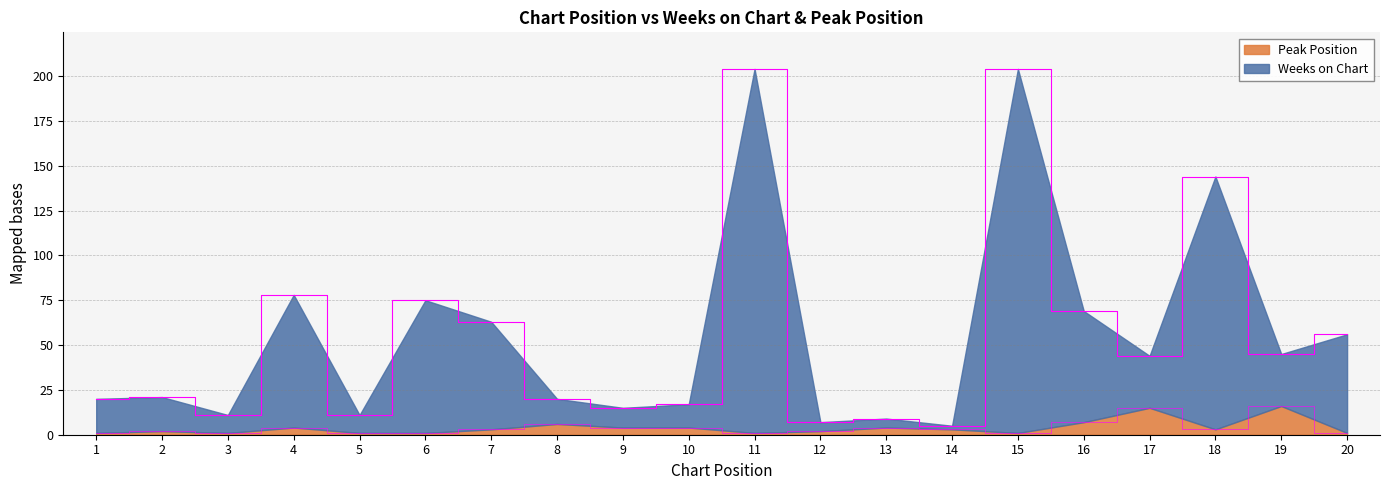

What is the sum of all Weeks on Chart values?

1118